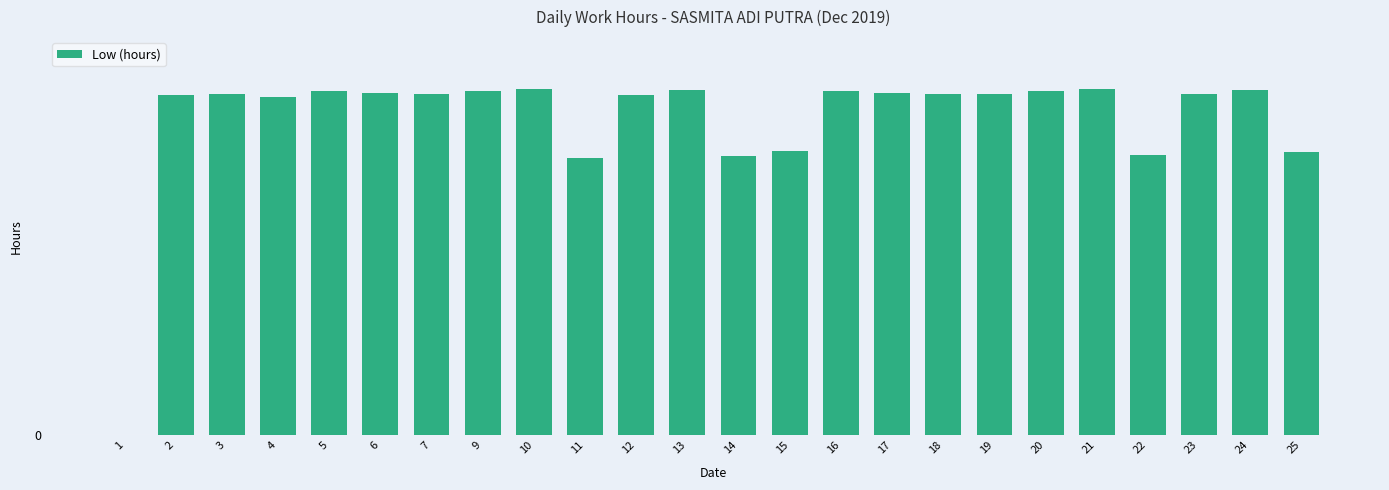

Reading right to left, extract all data points from this chart.

25=9.3	24=11.3	23=11.1	22=9.1	21=11.3	20=11.2	19=11.2	18=11.1	17=11.2	16=11.2	15=9.3	14=9.1	13=11.3	12=11.1	11=9.1	10=11.3	9=11.2	7=11.1	6=11.2	5=11.2	4=11.0	3=11.2	2=11.1	1=0.0